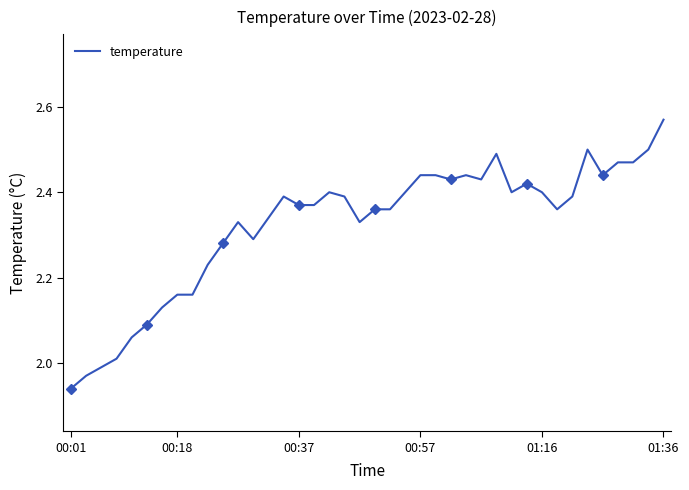

At which category does the data reach its first local peak?

11